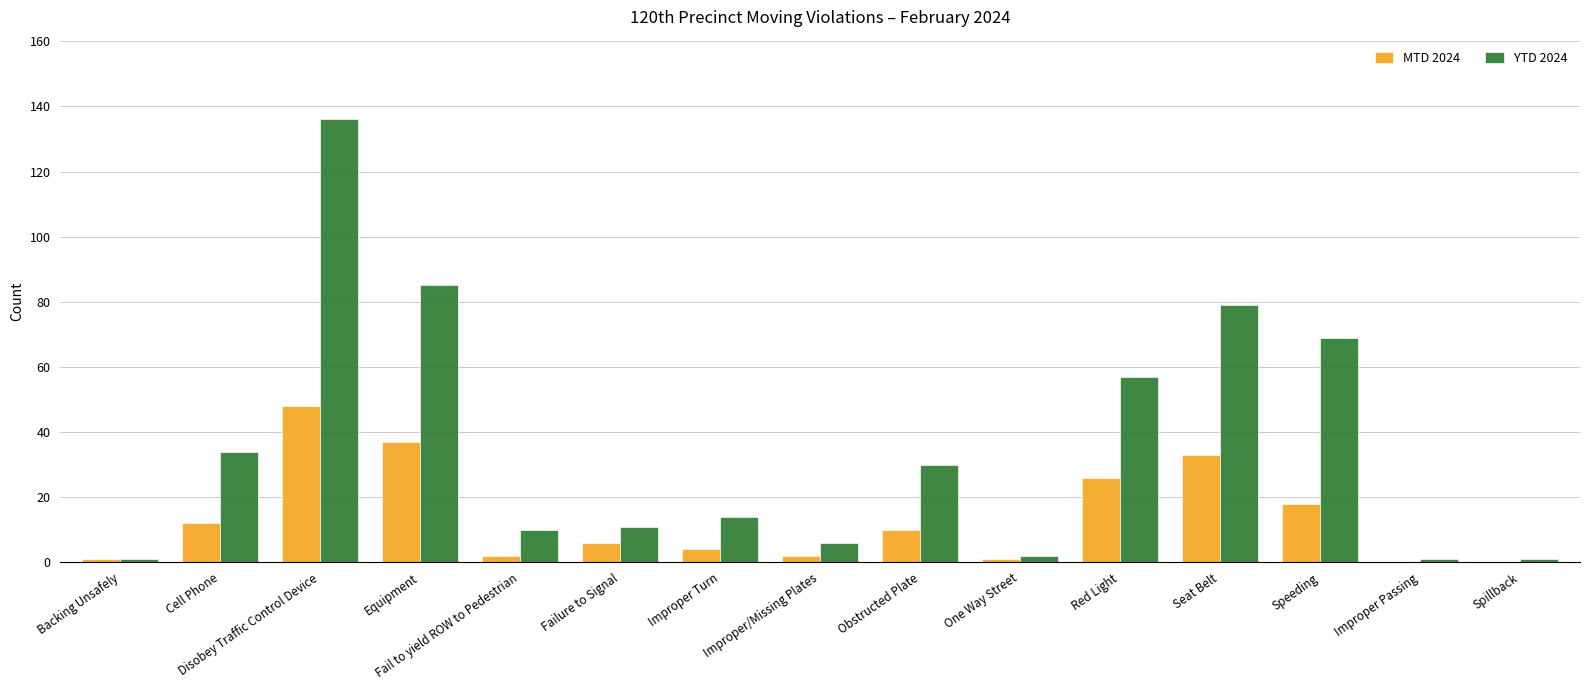

What is the total value across all series at Equipment?

122